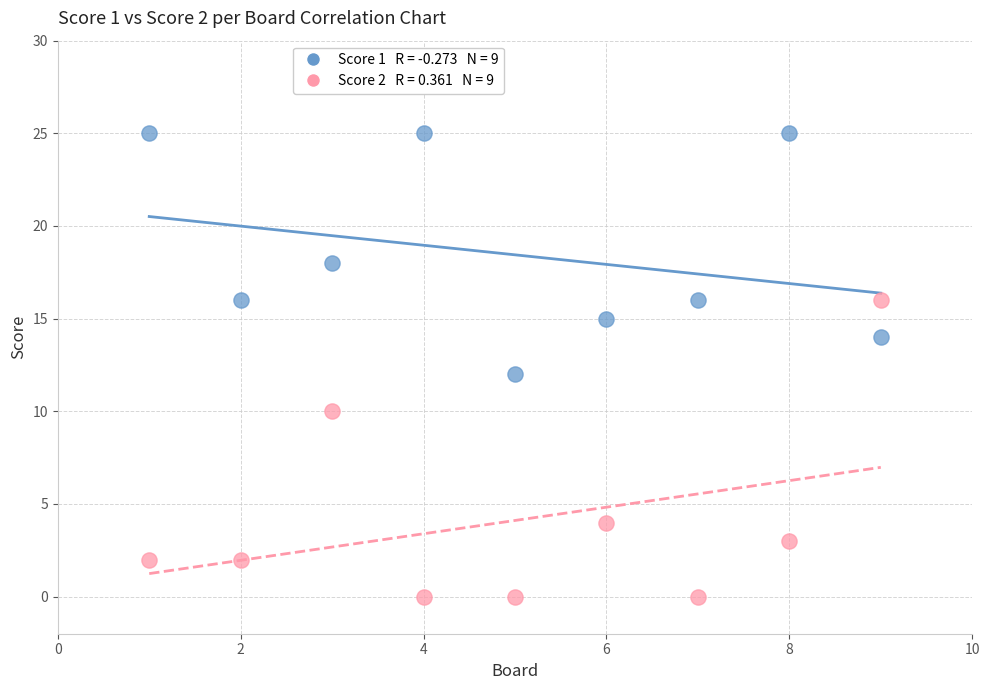

Across all data points, what is the range of Y values (max minus min)?

25